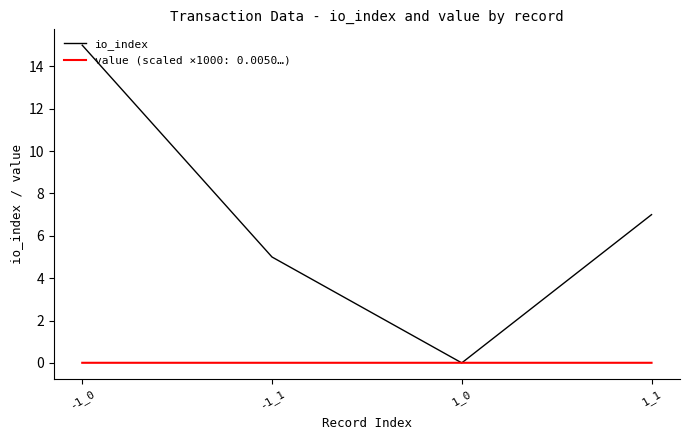

True or false: io_index has a value of 7.0 at 1_1.

True